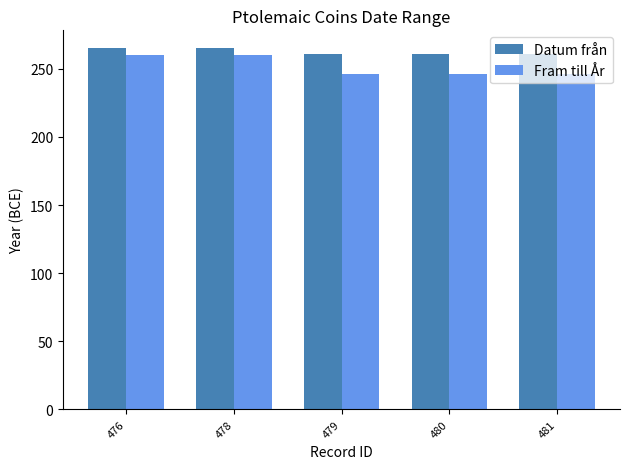

What is the difference between the Datum från values at 480 and 478?

4